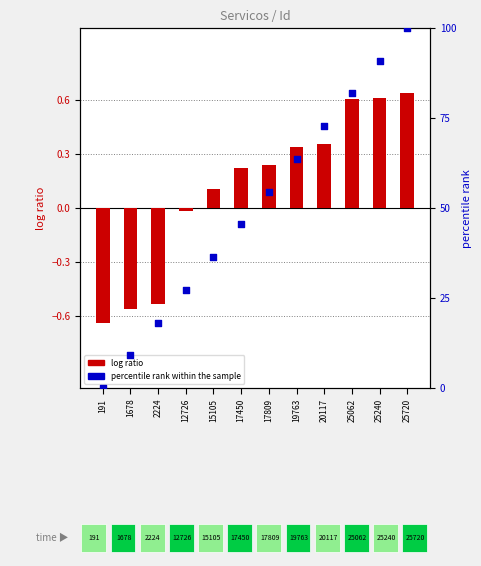

What are all the series names shown in the legend?

log ratio, percentile rank within the sample